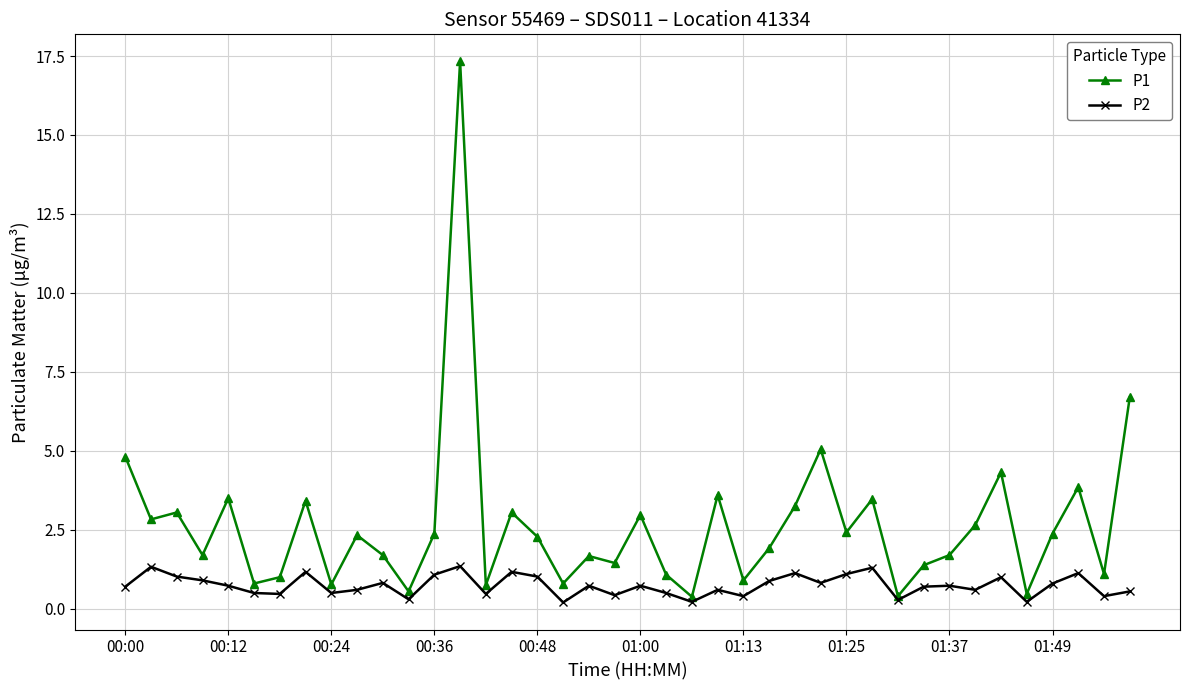

True or false: P1 has more than 2 points higher than both neighbors.

True